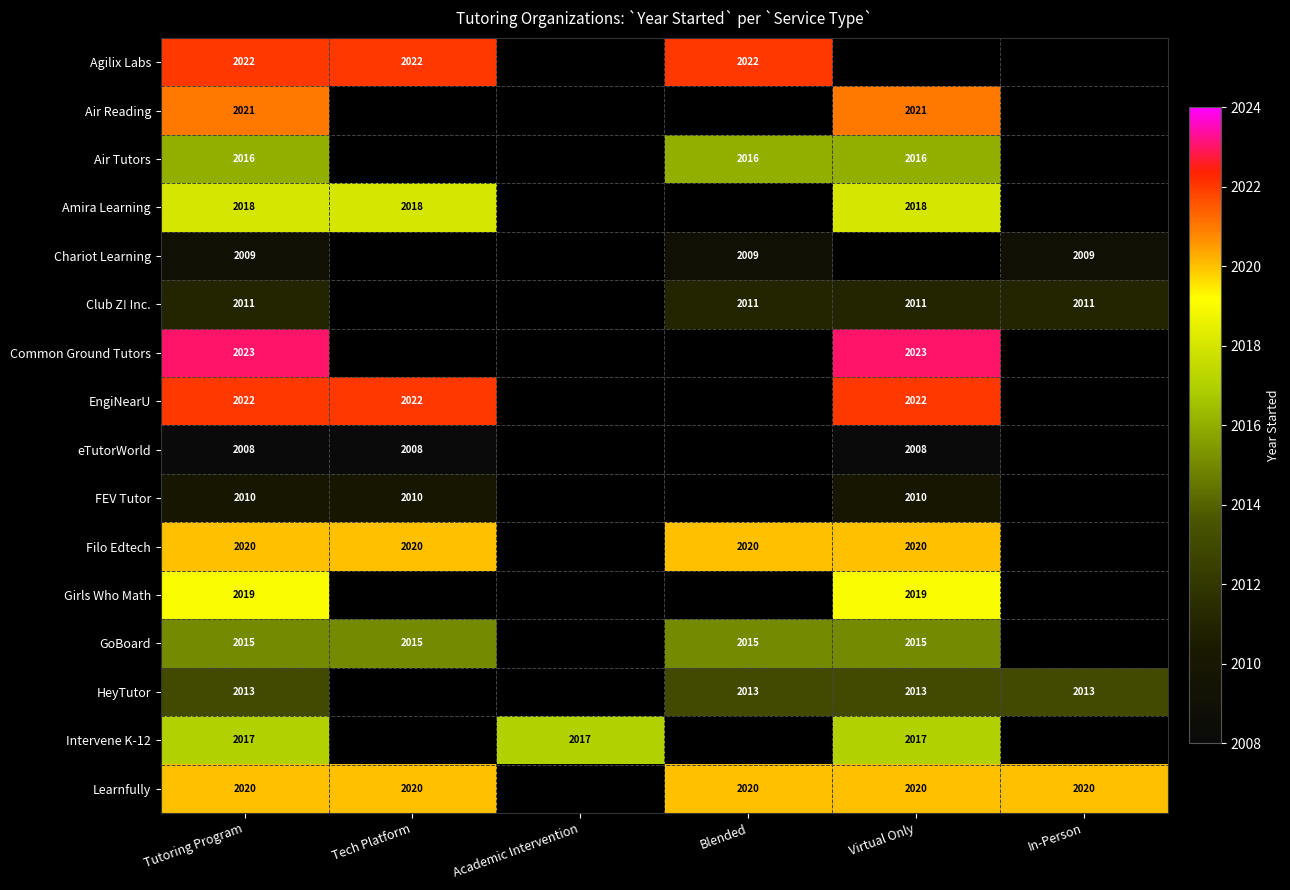

How many distinct data groups are displayed?

16